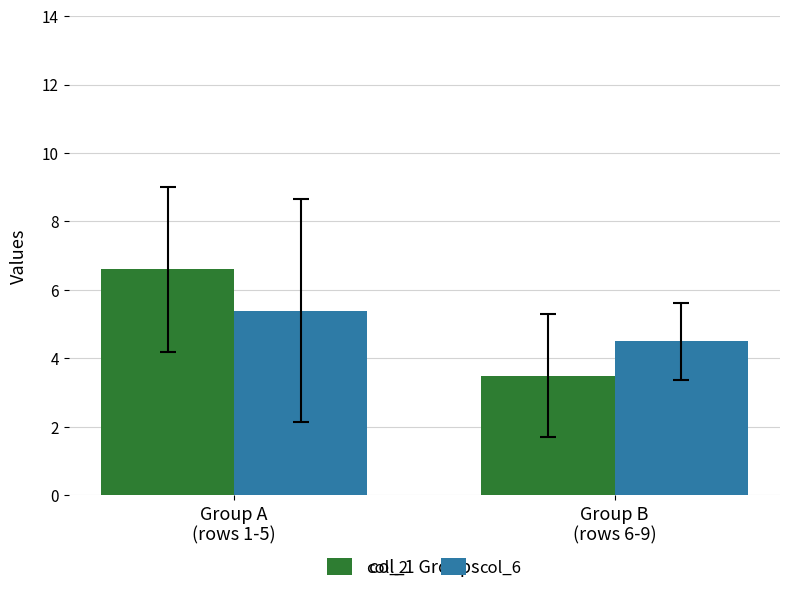

What is the total value across all series at Group A
(rows 1-5)?

12.0